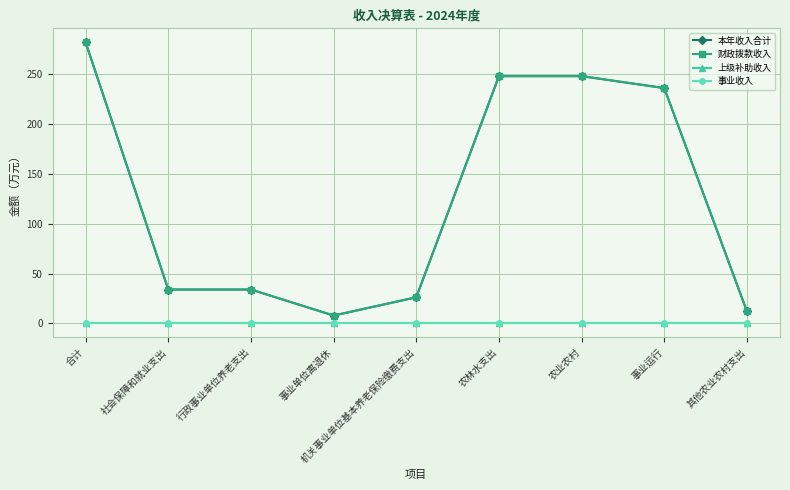

Does the chart have visible grid lines?

Yes